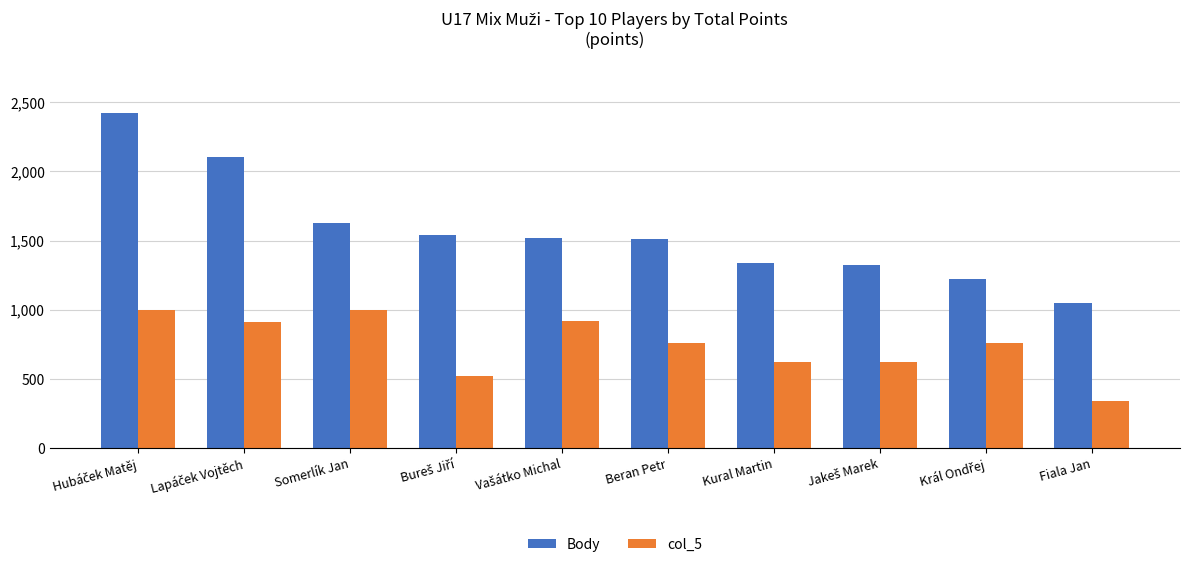

Which series has the largest total across all categories?

Body